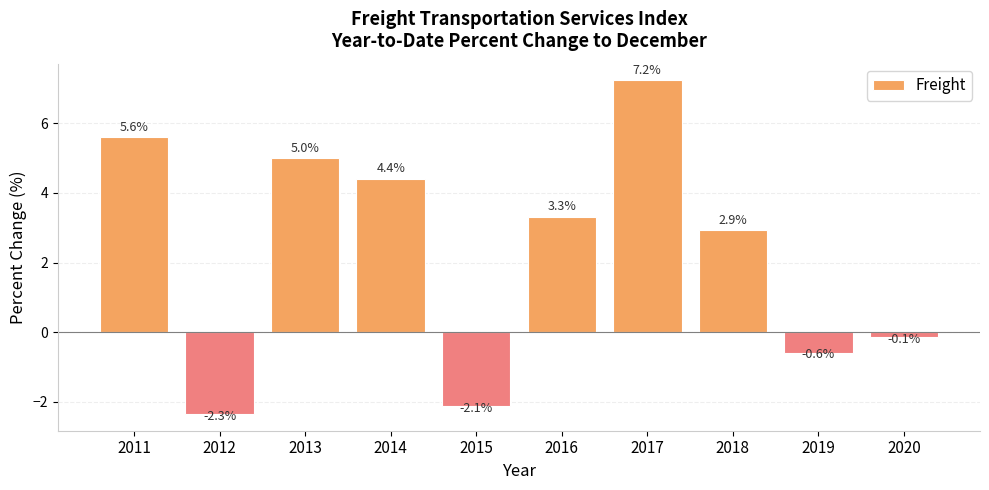

Count the number of categories in the chart.

10